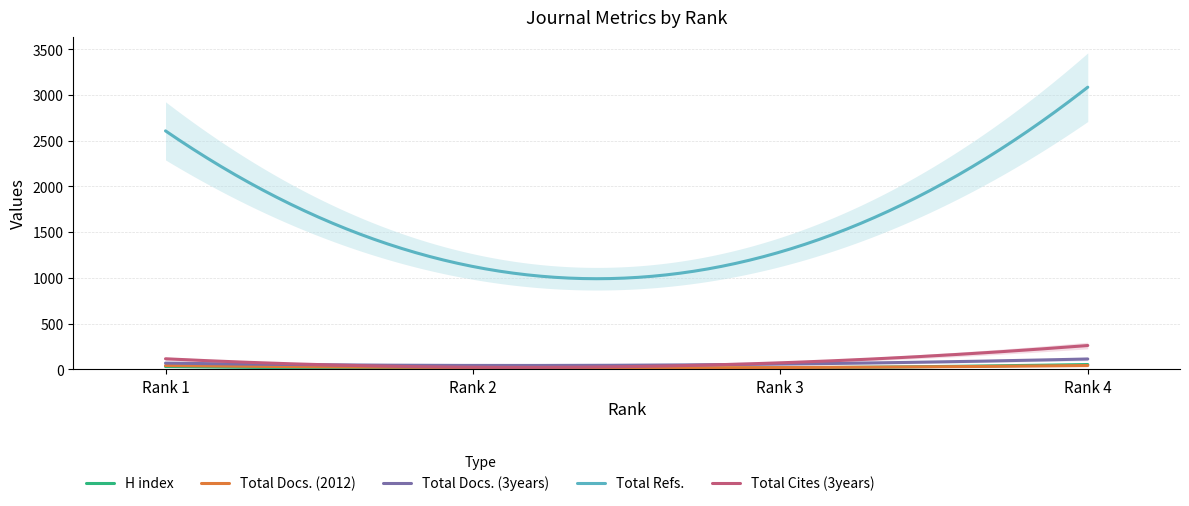

True or false: Total Docs. (3years) and Total Refs. cross at least once.

False